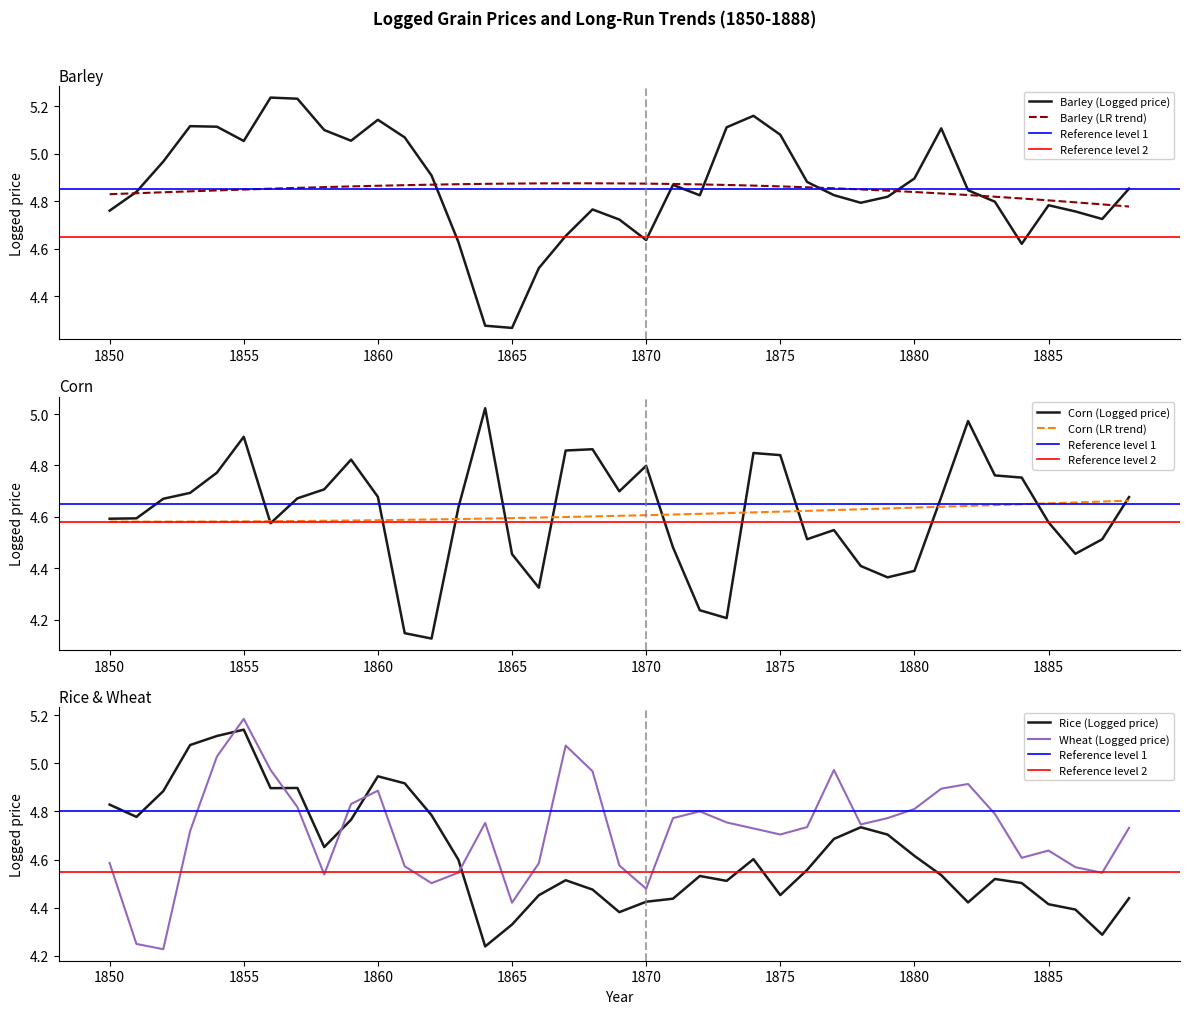

At which category is the sum across all series the highest?

1855